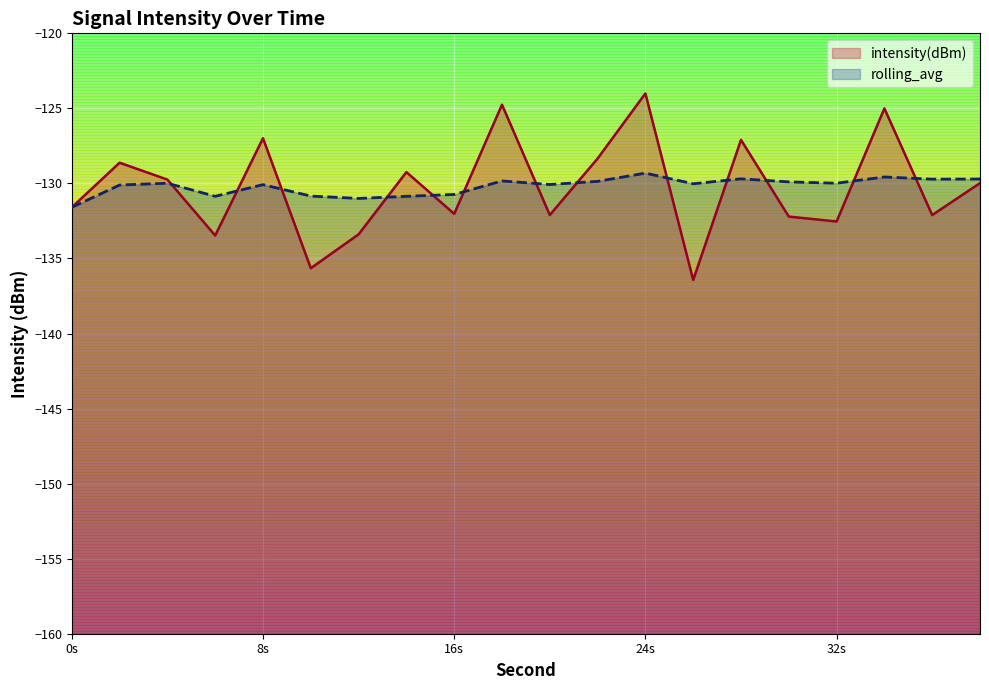

Between 20 and 2, which is larger?

2